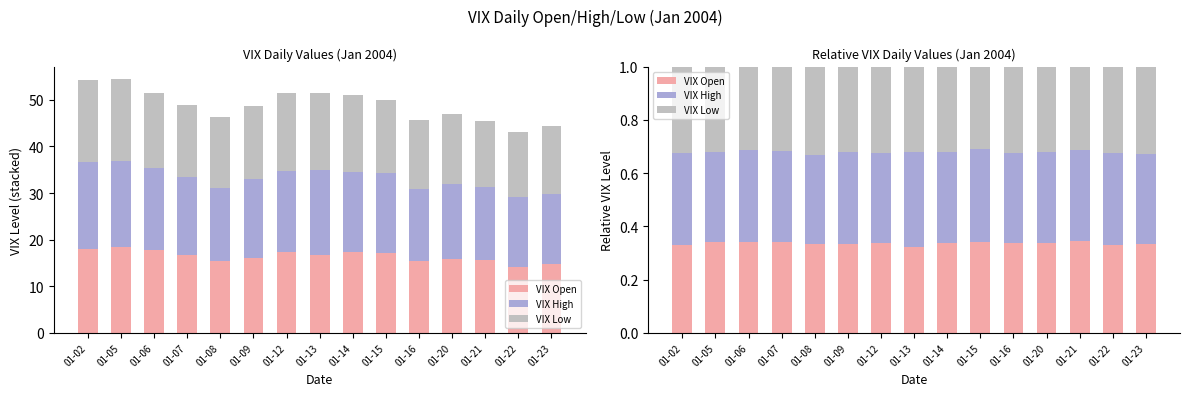

Is the value of VIX Open at 01-22 greater than the value of VIX High at 01-21?

No